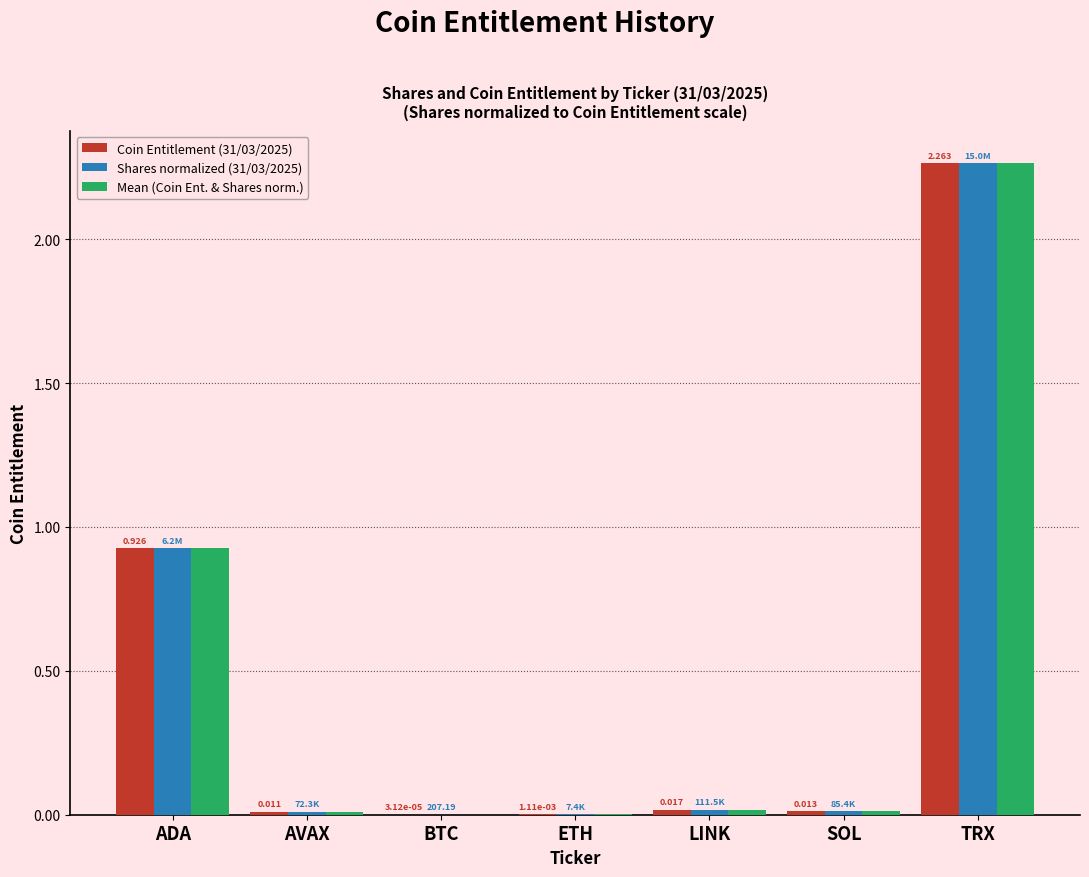

At which category is the sum across all series the highest?

TRX